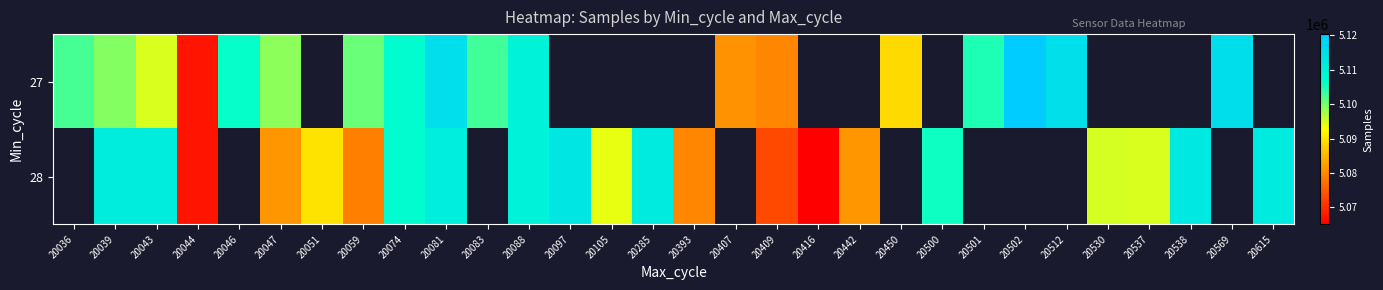

What is the approximate value of 28 at 20530?

5095006.0